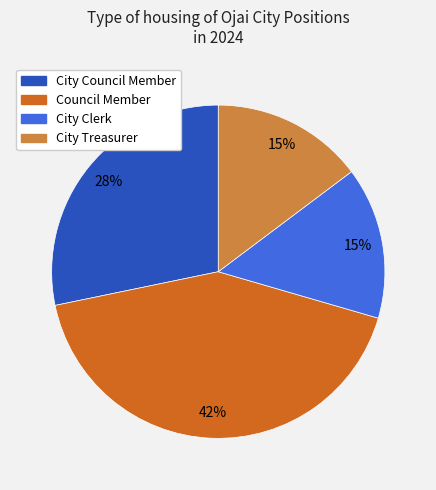

To the nearest percent, what percentage of the pie is City Council Member?

28%